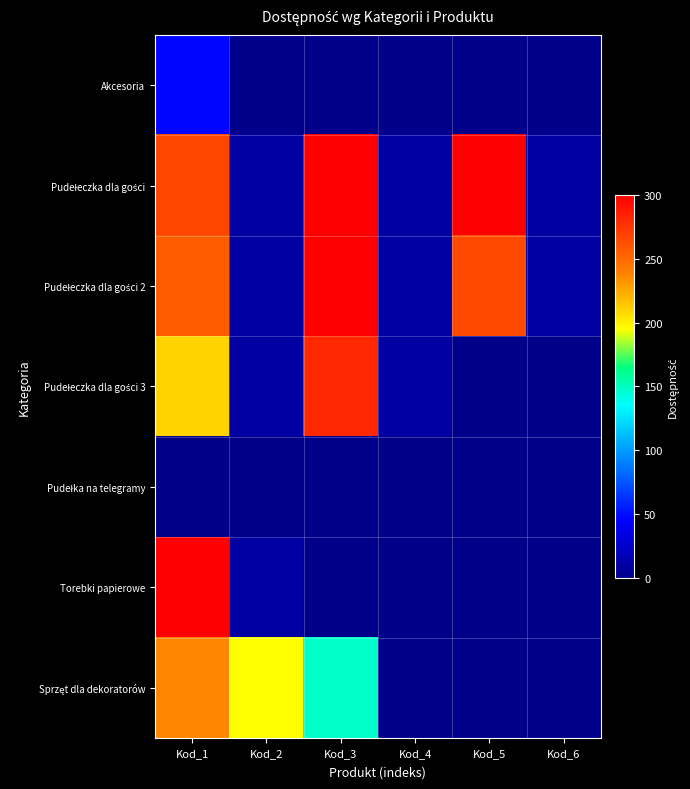

Which category has the highest value across all series?

Kod_3